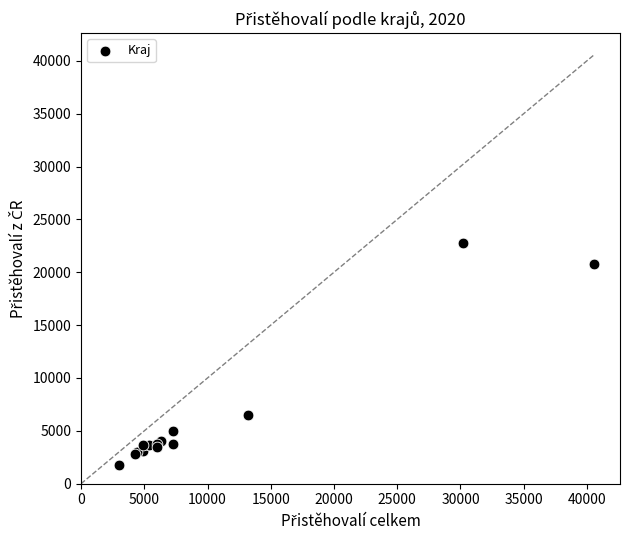

What Y value in the scatter plot is closest to 12281?

6456